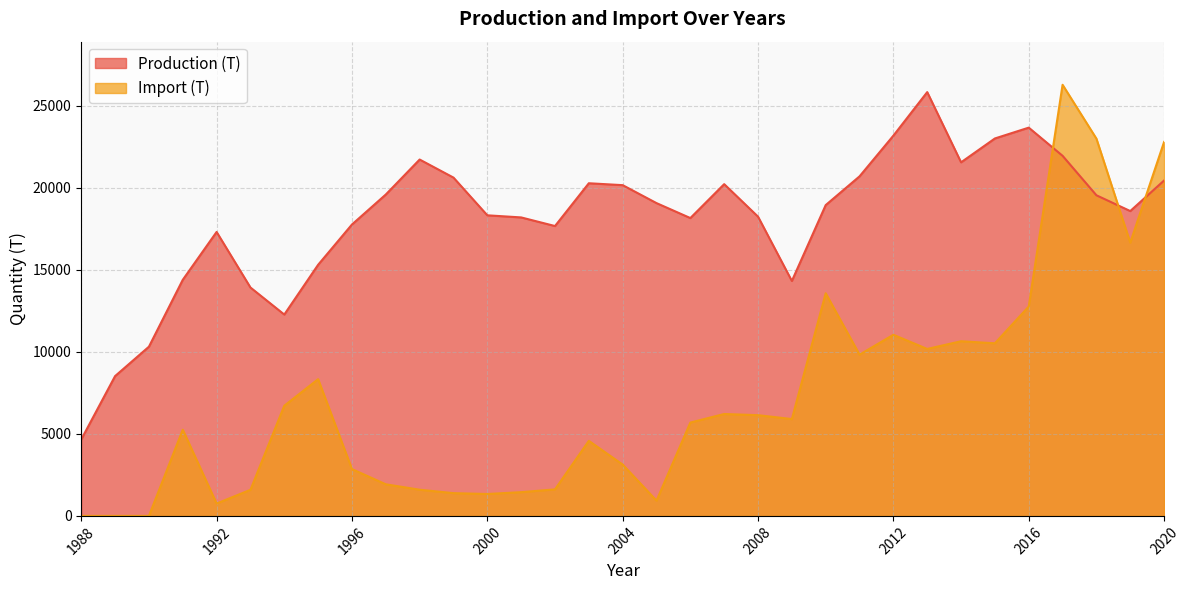

Which series changed the most between 2011 and 2016?

Production (T)